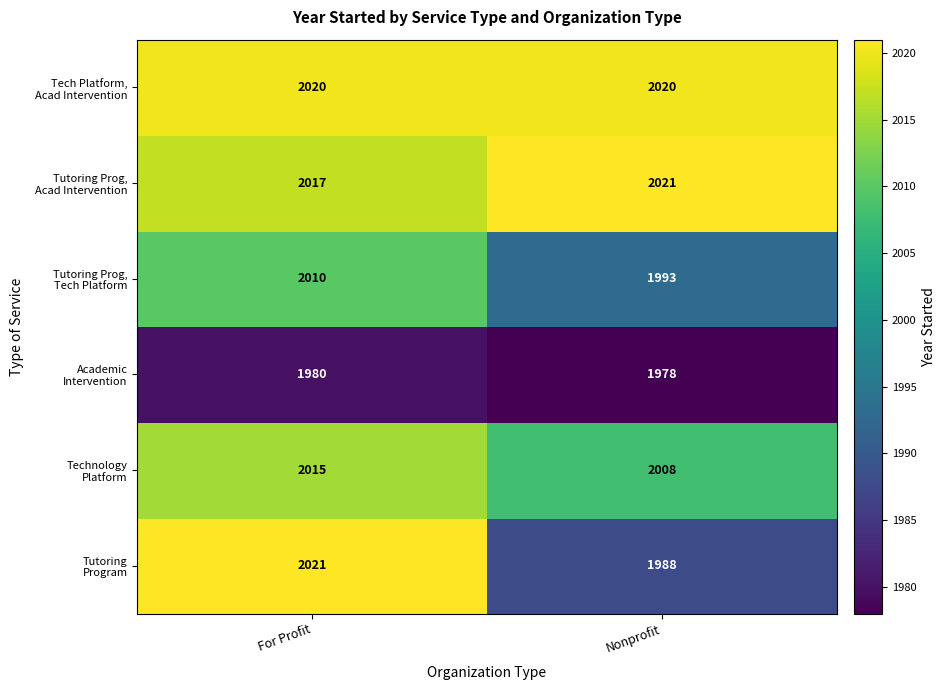

What is the maximum value shown in the chart?

2021